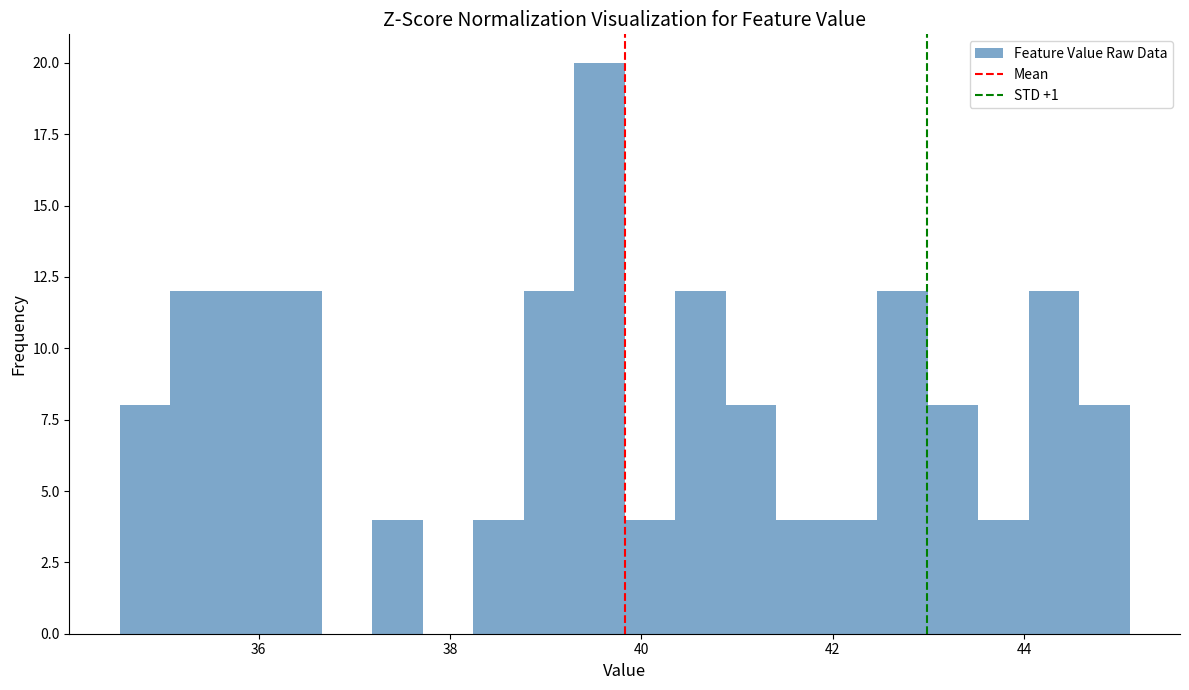

Read against the x-axis, roughly where is the centre of the tallest bar?

39.6